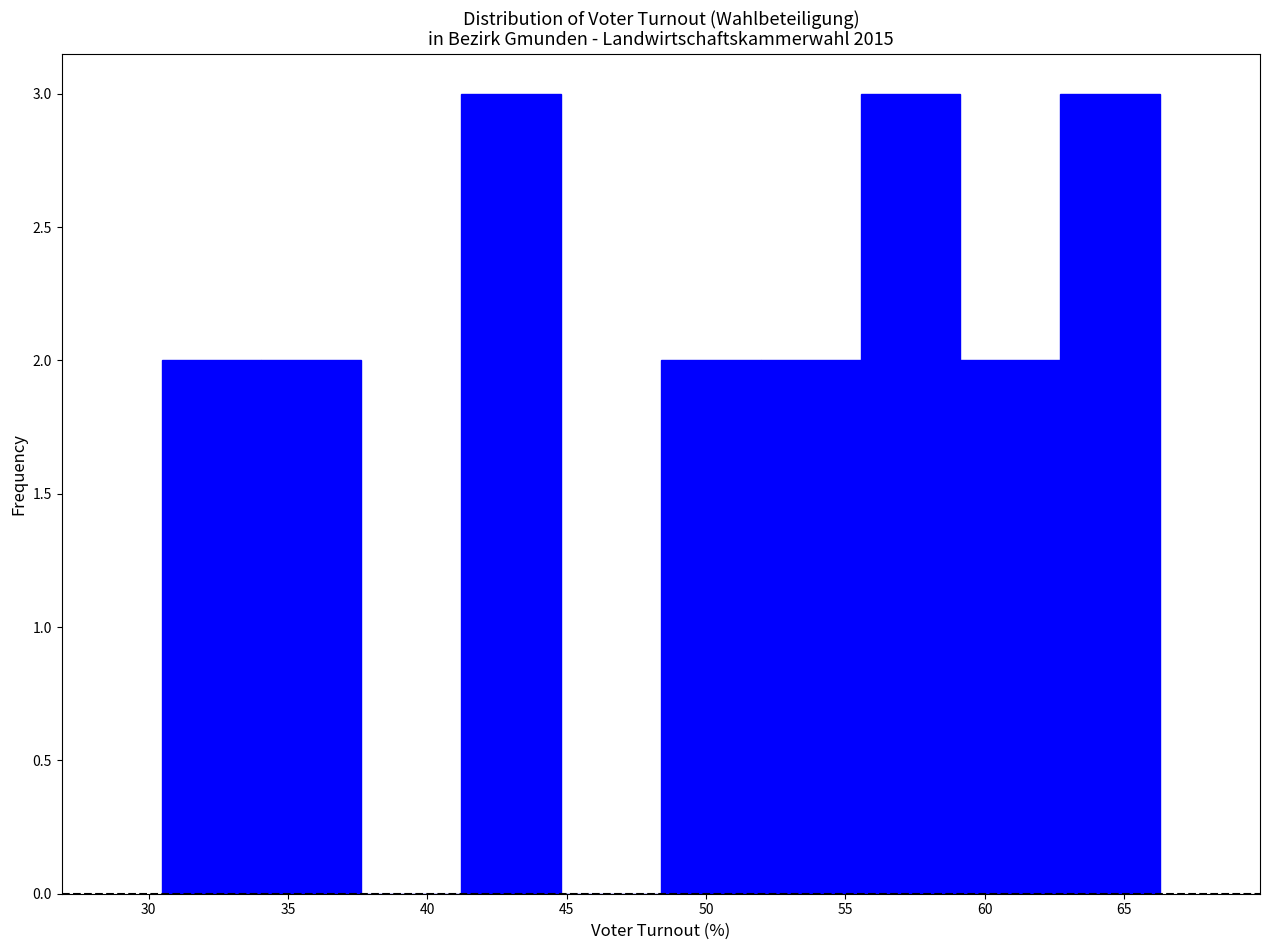

Reading left to right, list every bar in this chart as the range it spans on the x-axis followed by its height. Neither the bar edges nor the heights are printed on the chart, so give them approximately, as read against the axes.

30.5 to 34.0: 2
34.0 to 37.5: 2
37.5 to 41.0: 0
41.0 to 45.0: 3
45.0 to 48.5: 0
48.5 to 52.0: 2
52.0 to 55.5: 2
55.5 to 59.0: 3
59.0 to 62.5: 2
62.5 to 66.5: 3